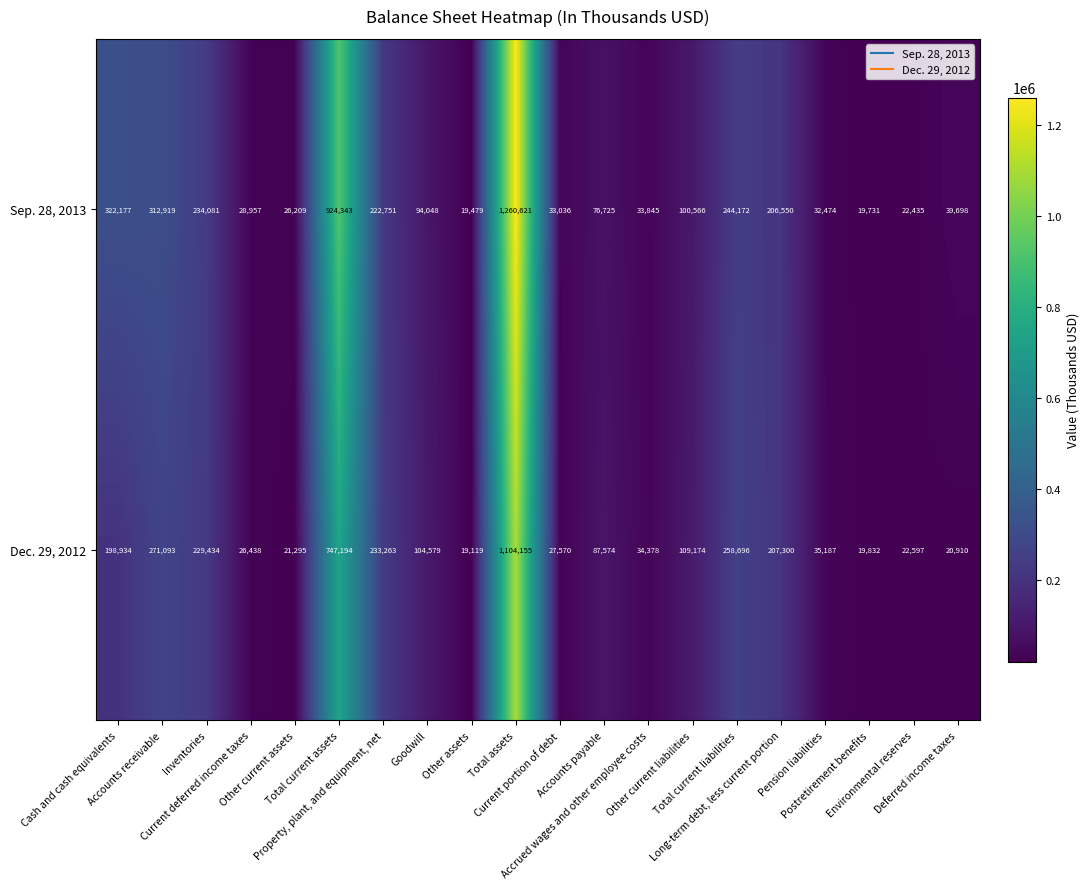

What is the highest value of the Sep. 28, 2013 series?

1260621